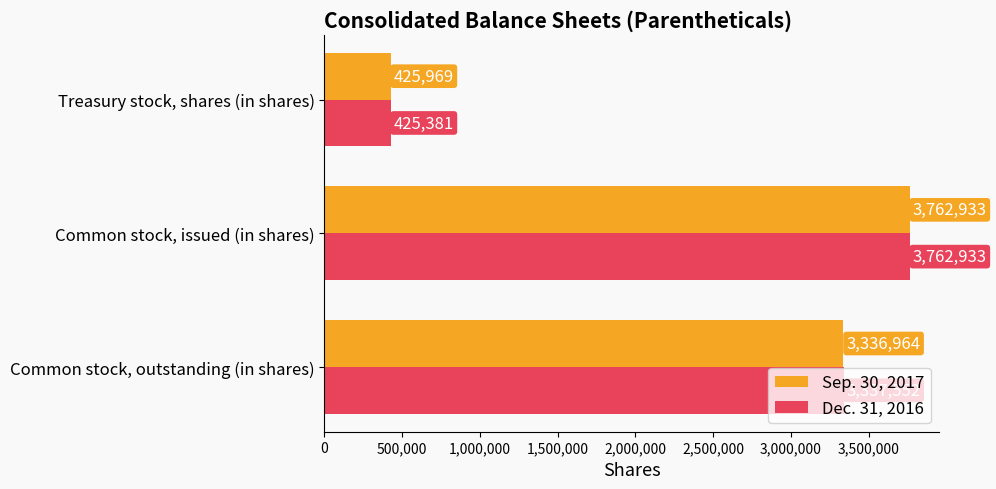

Which series has the largest range (max minus min)?

Dec. 31, 2016